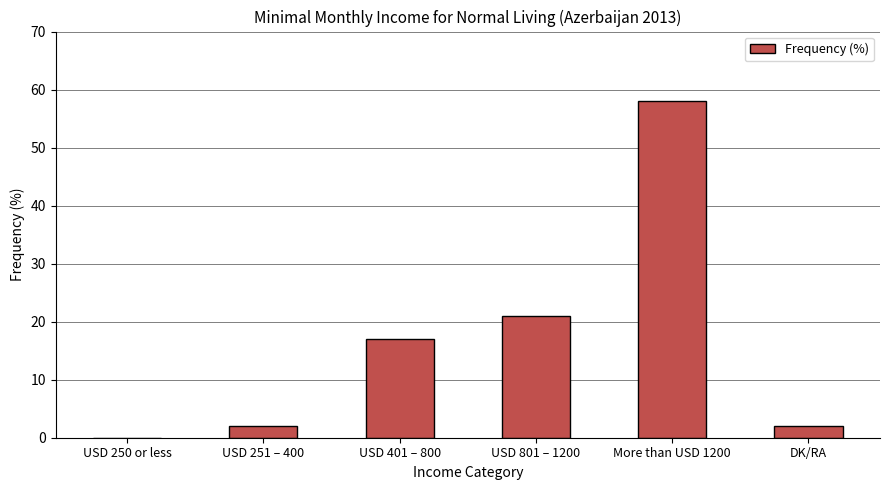

At which label is the value closest to 29?

USD 801 – 1200